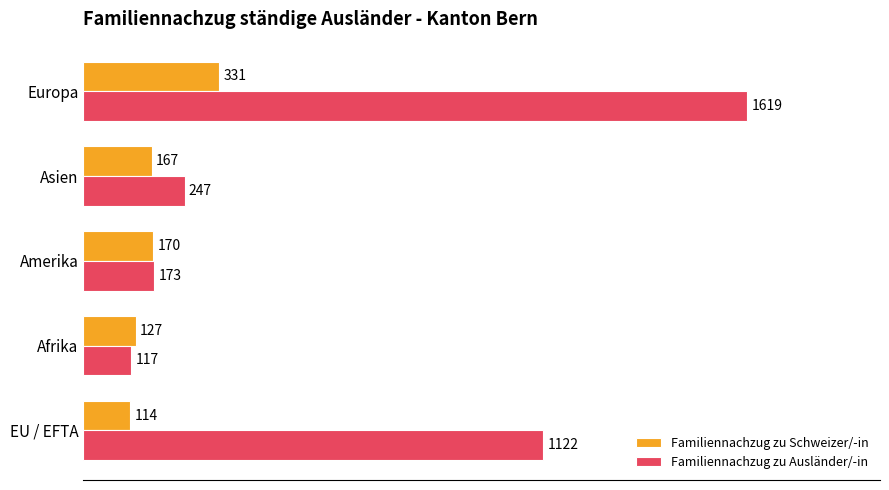

How many data points in Familiennachzug zu Schweizer/-in are less than 167?

2